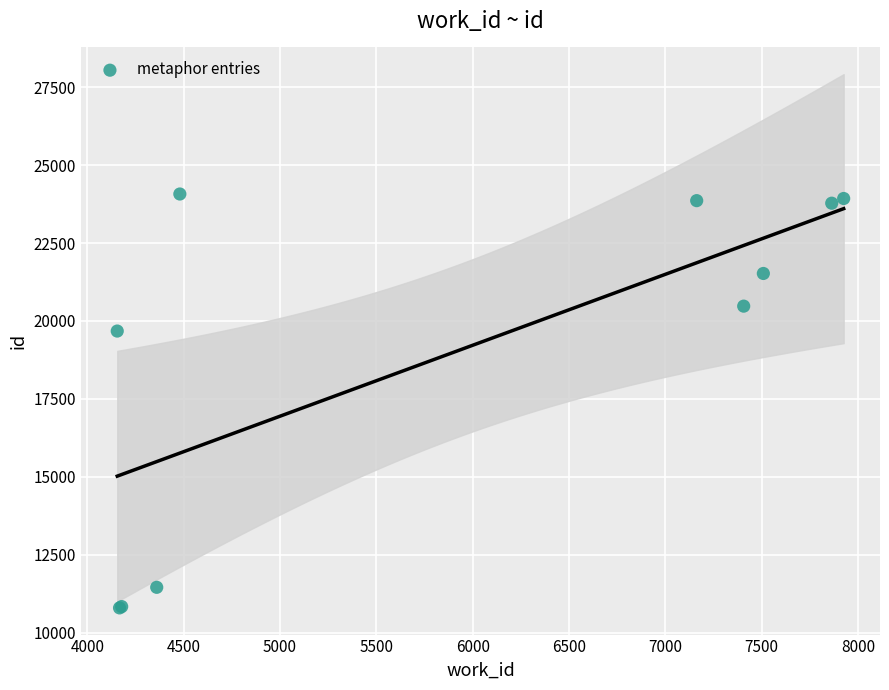

What Y value in the scatter plot is closest to 17435?

19677